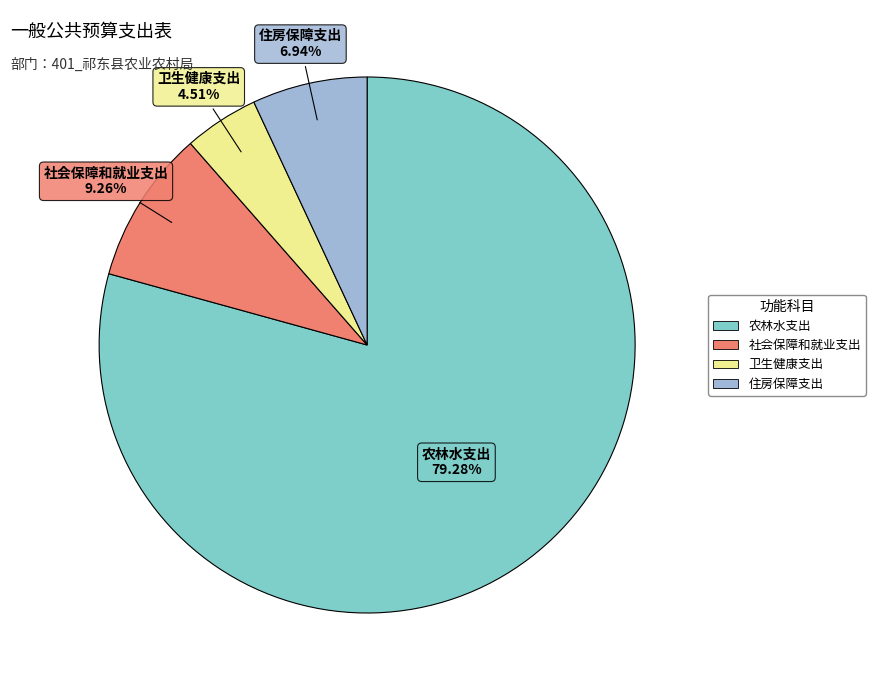

Which has a higher value, 卫生健康支出 or 农林水支出?

农林水支出